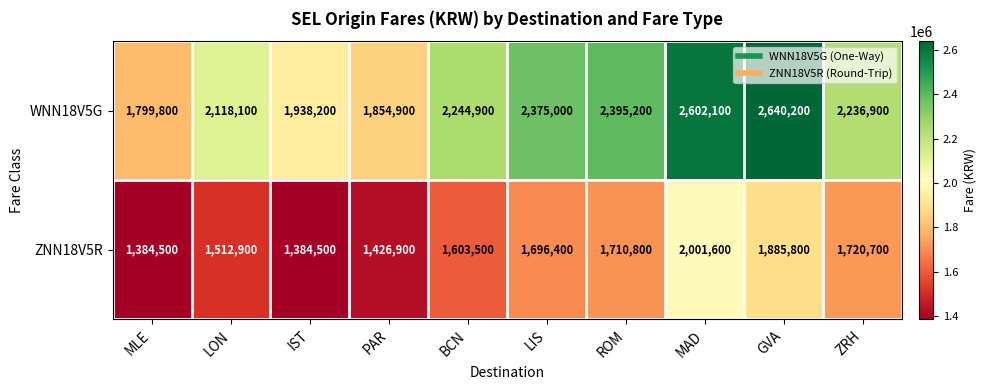

What is the difference between the ZNN18V5R values at ZRH and LIS?

24300